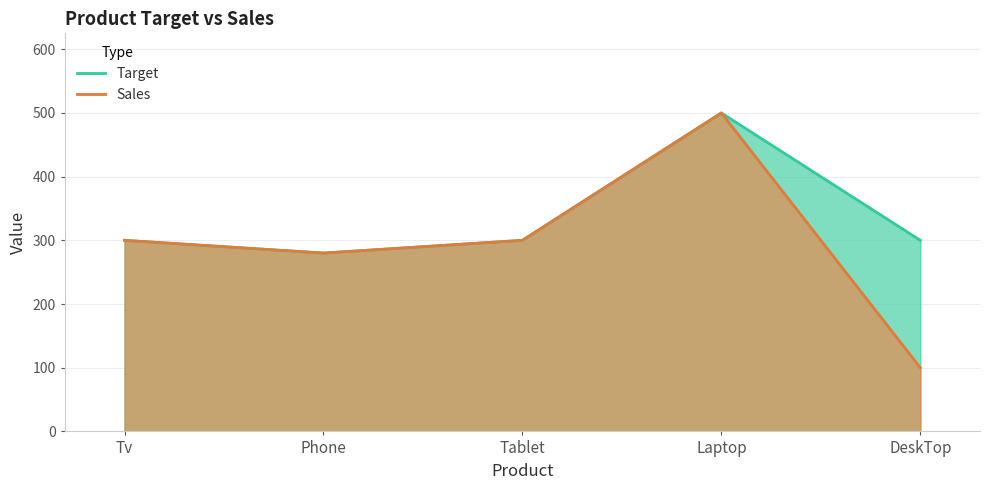

What is the value of the Sales point at the 1st from the left?

300